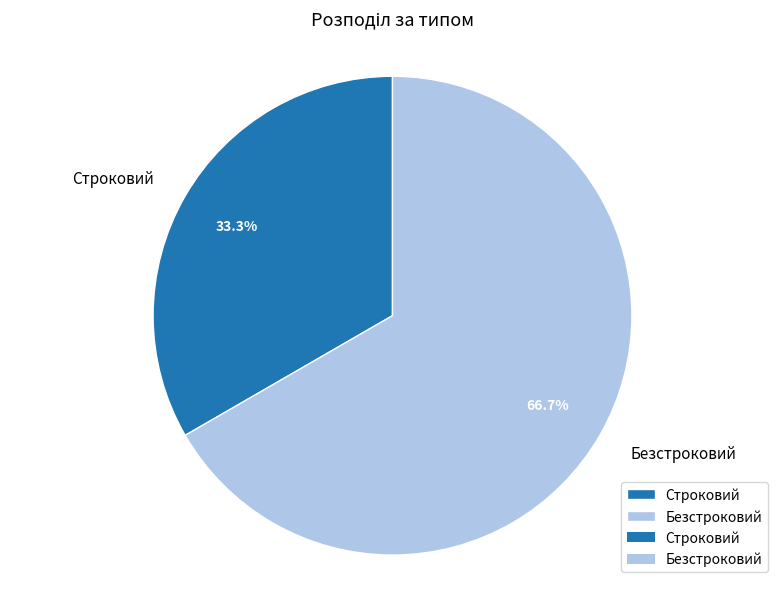

What is the total percentage of Безстроковий and Строковий?

100.0%